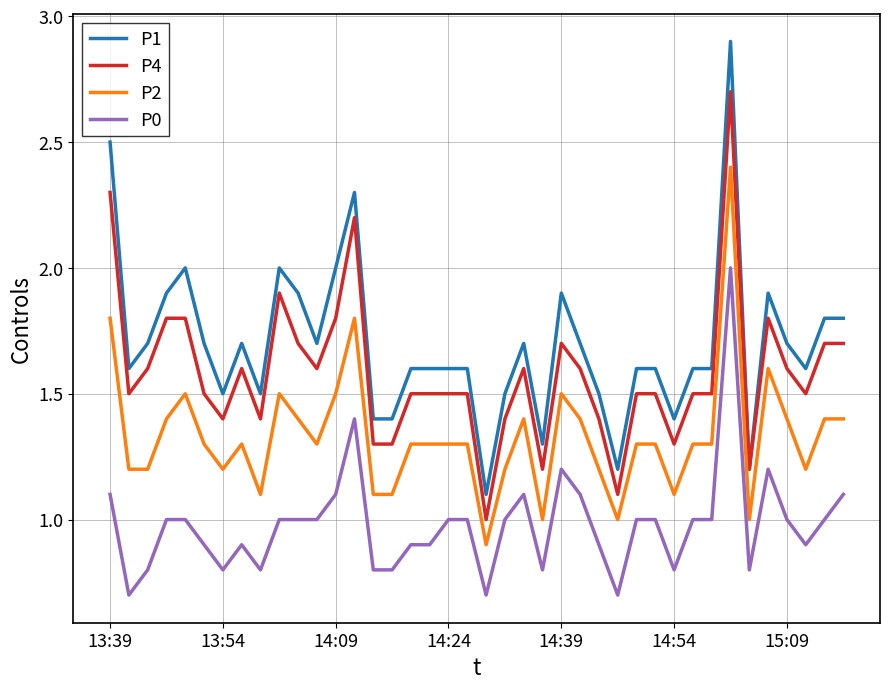

List the series in order of their peak value, lowest first.

P0, P2, P4, P1